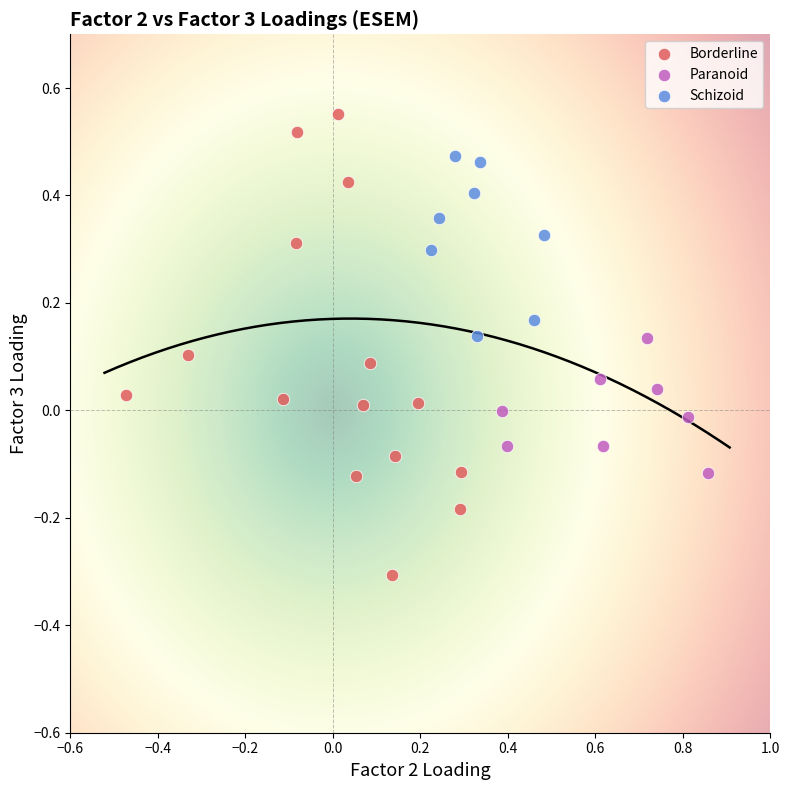

Which series contains the highest Y value?

Borderline